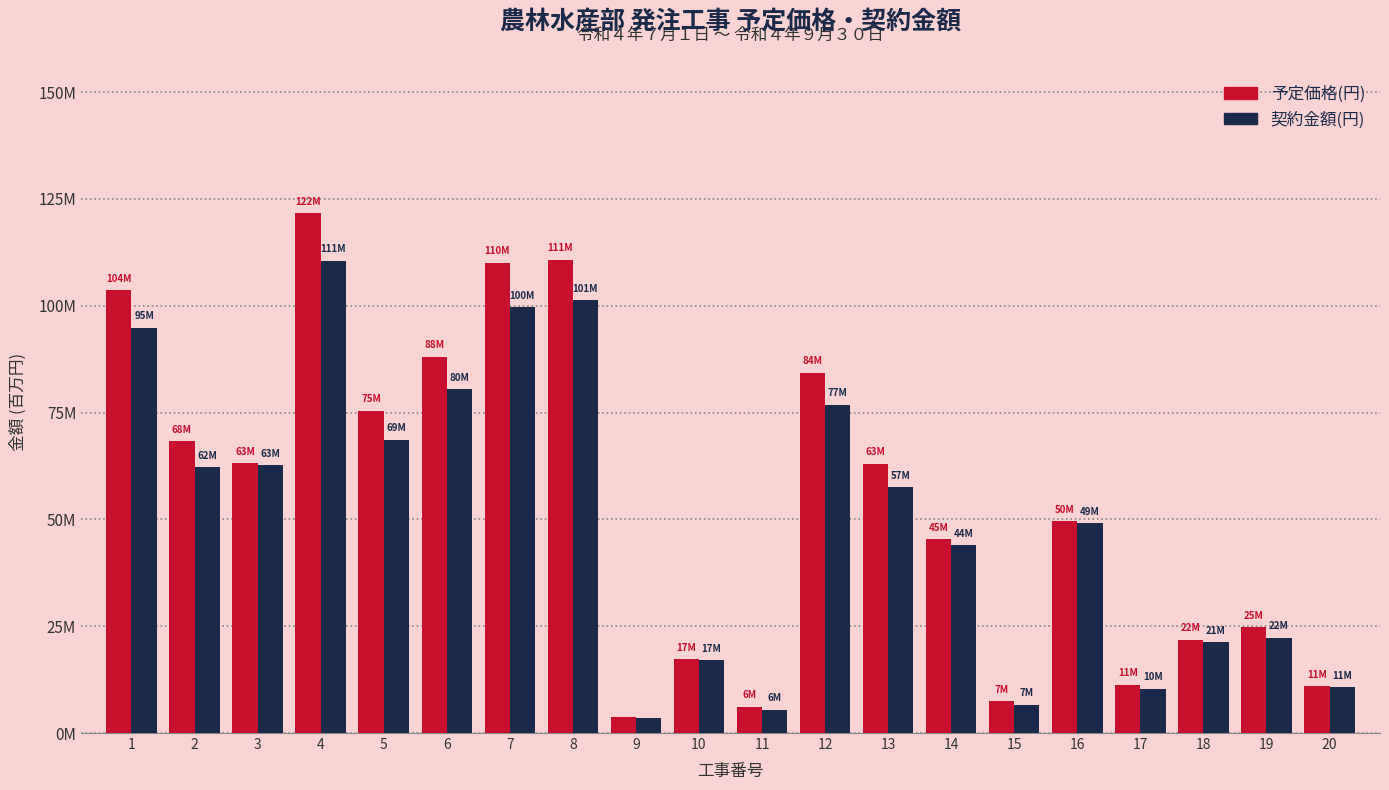

Are the bars grouped side by side (vs. stacked)?

Yes